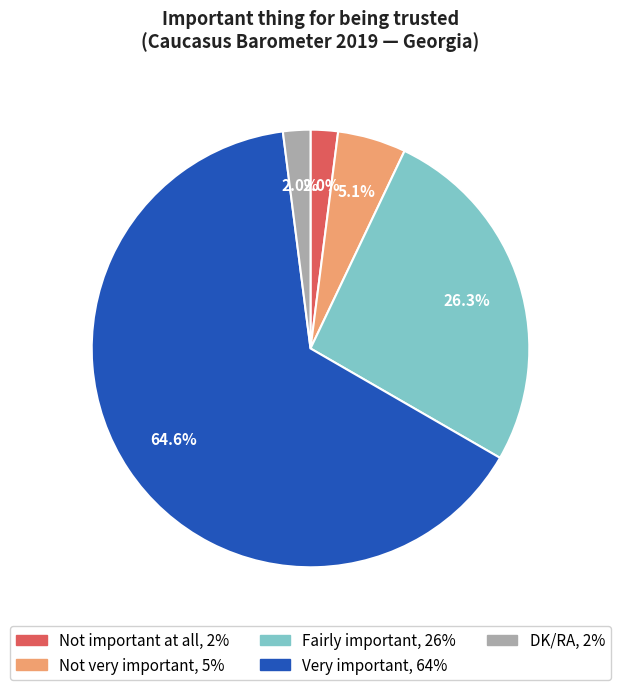

Count the number of slices in the pie.

5